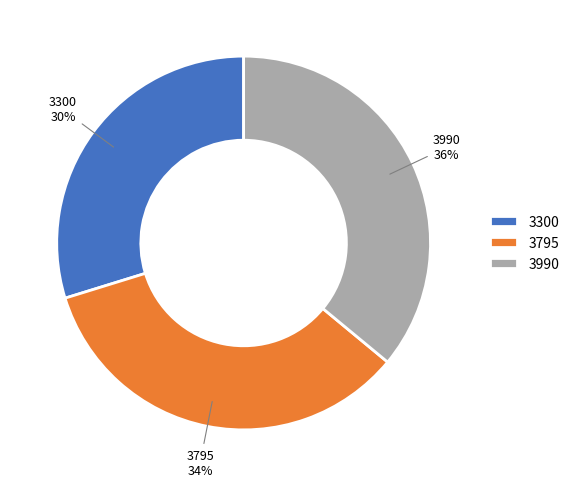

To the nearest percent, what portion does 3990 represent?

36%